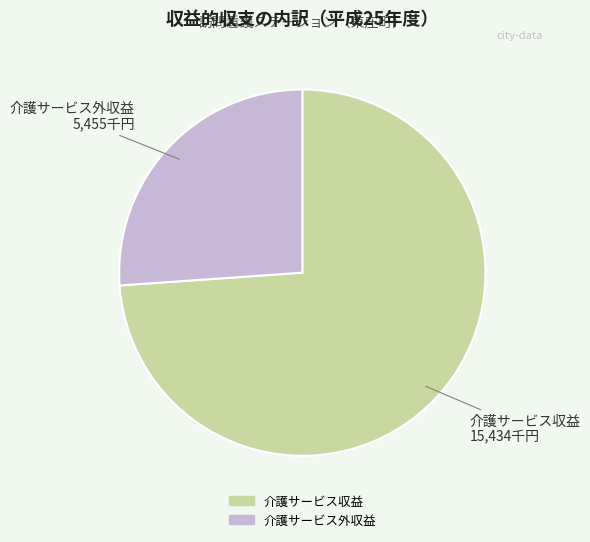

Is the sum of 介護サービス収益 and 介護サービス外収益 greater than half?

Yes